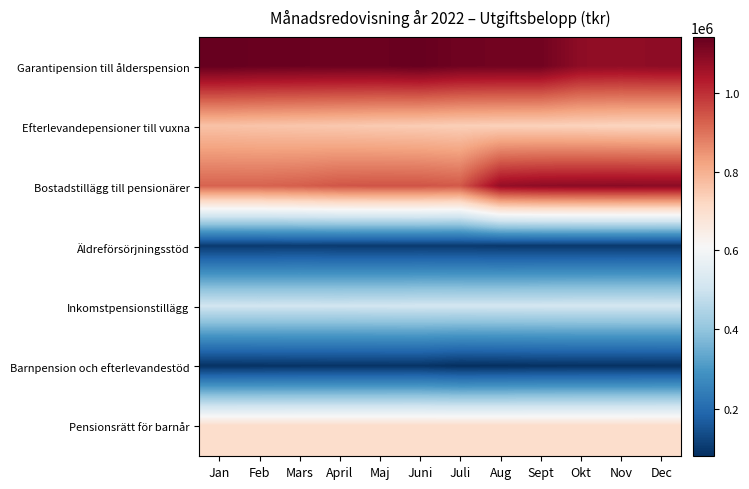

How many categories are shown in the chart?

12